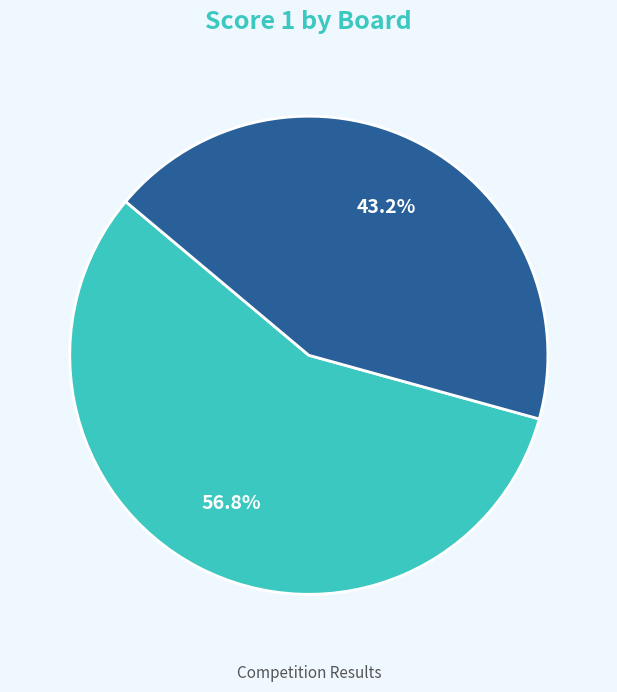

Does any single category account for the majority?

Yes